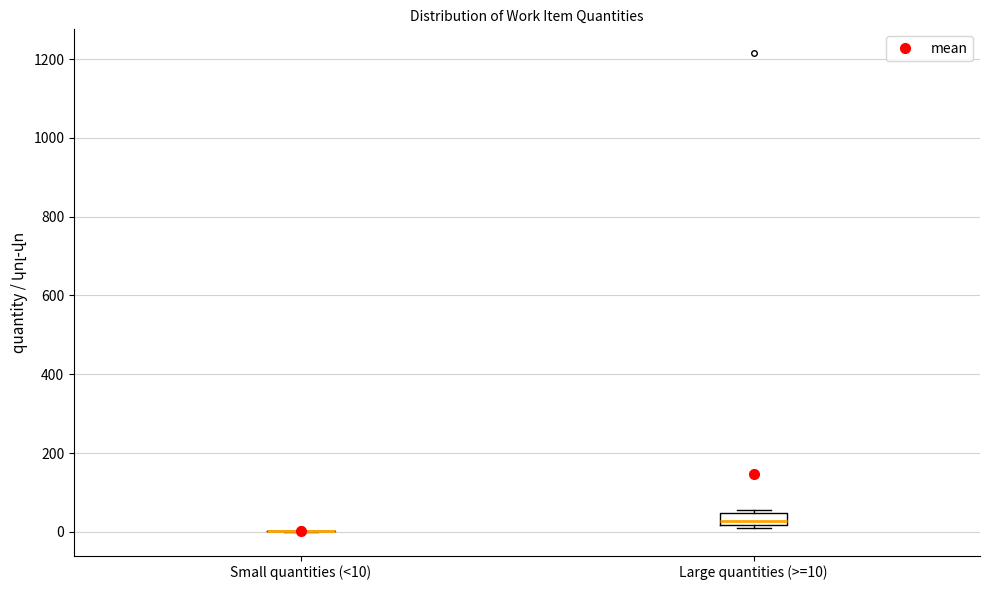

Which box is the tallest, from its lower edge to its upper edge?

Large quantities (>=10)